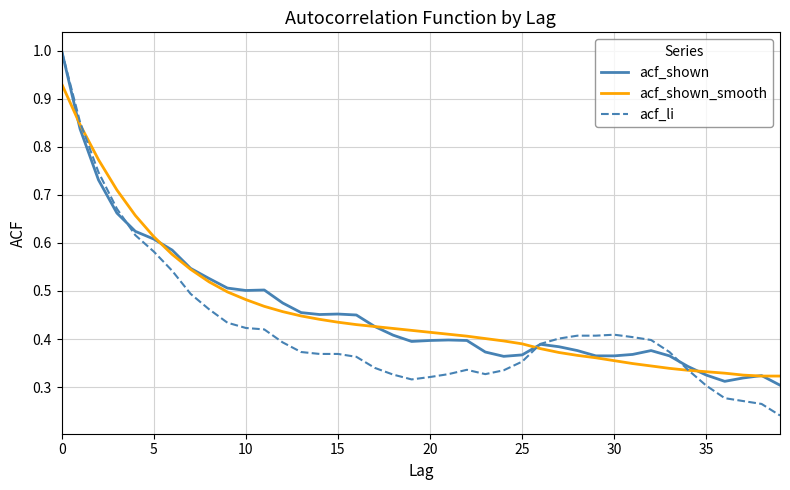

What is the greatest value displayed?

1.0